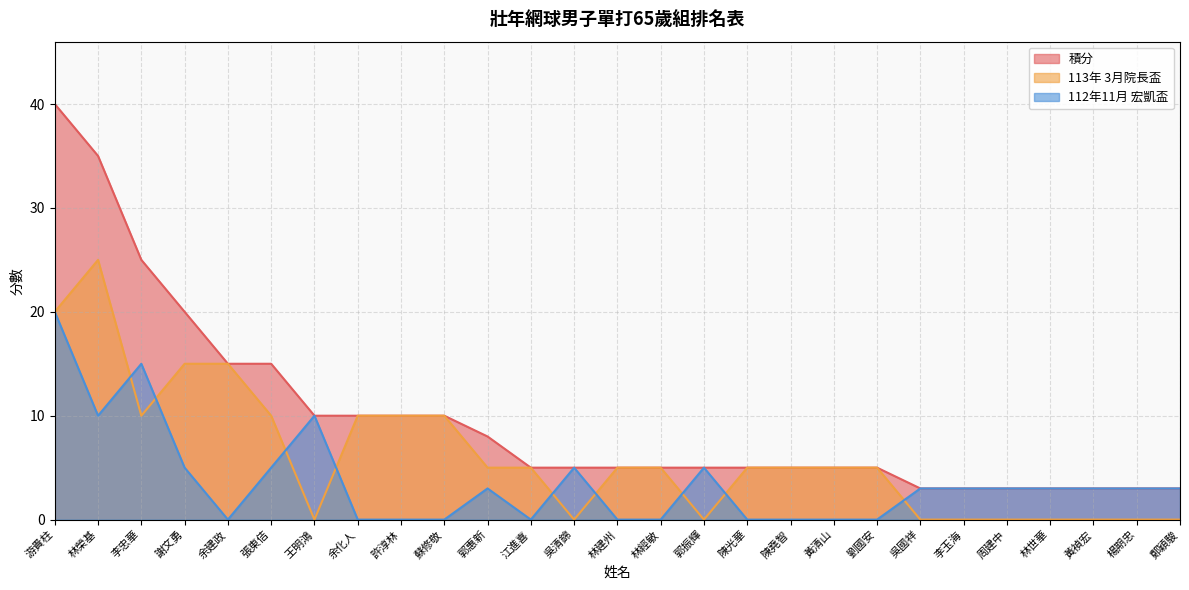

Which category has the highest value across all series?

游貴柱